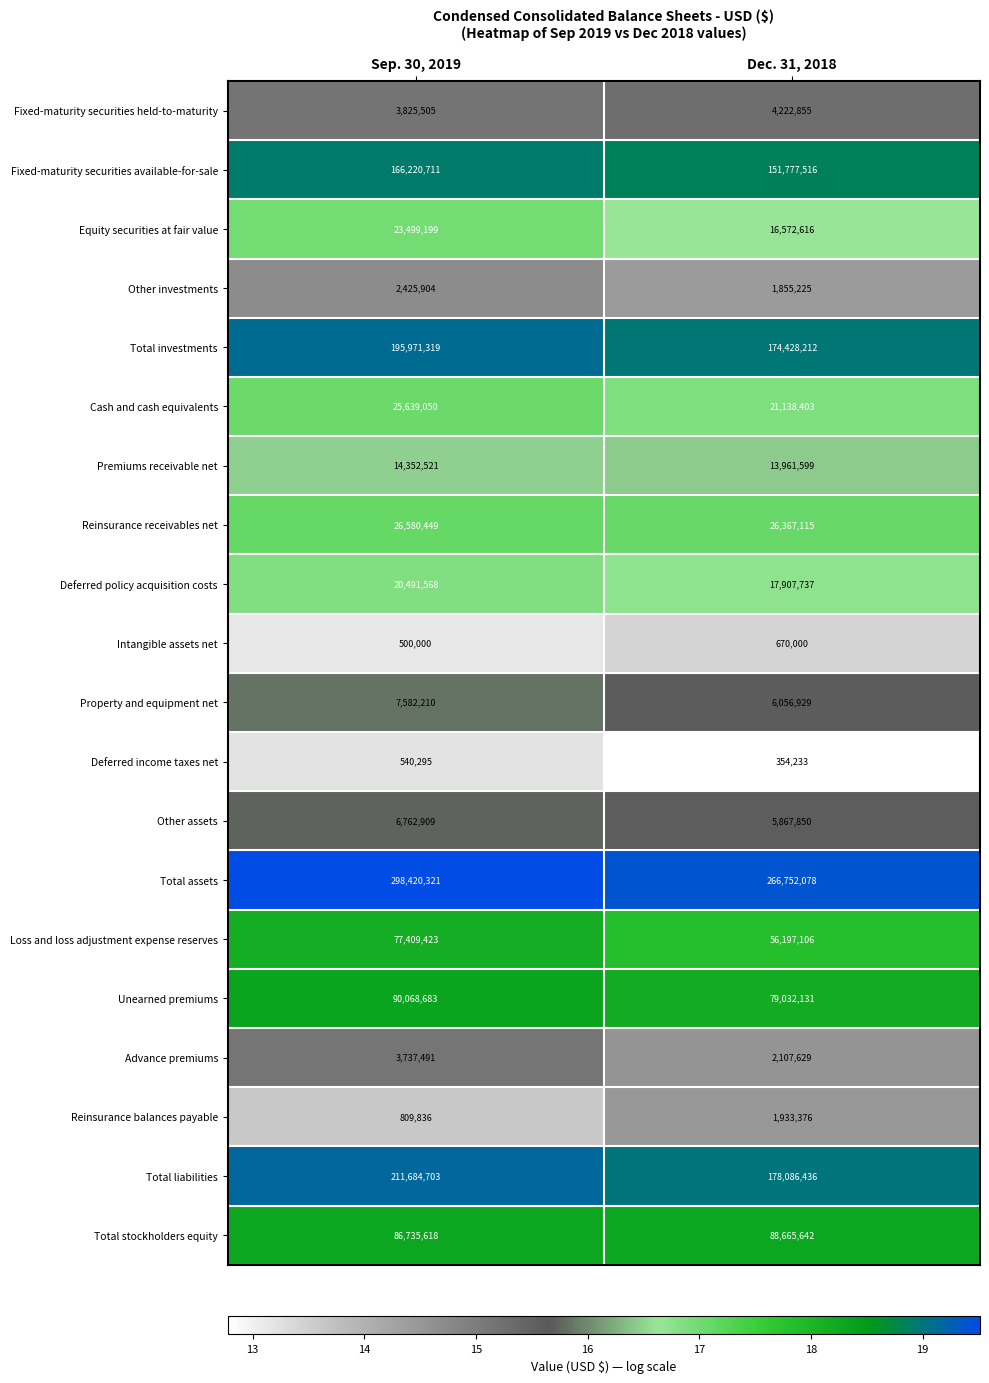

Read the Loss and loss adjustment expense reserves value at Dec. 31, 2018, to the nearest 10.

56197110